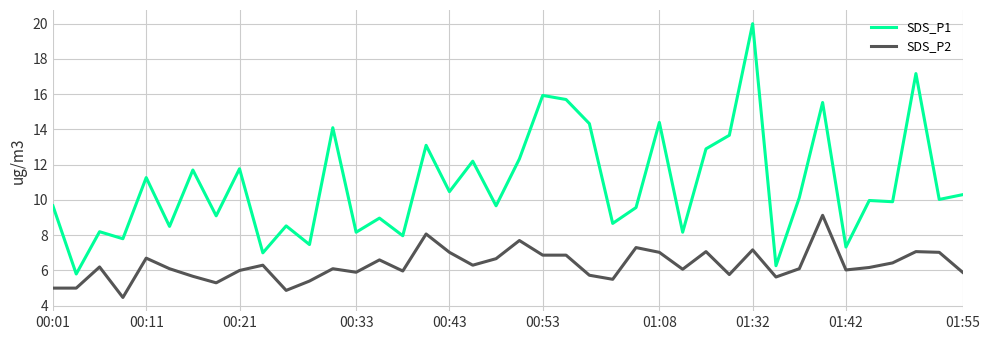

True or false: SDS_P1 and SDS_P2 cross at least once.

False